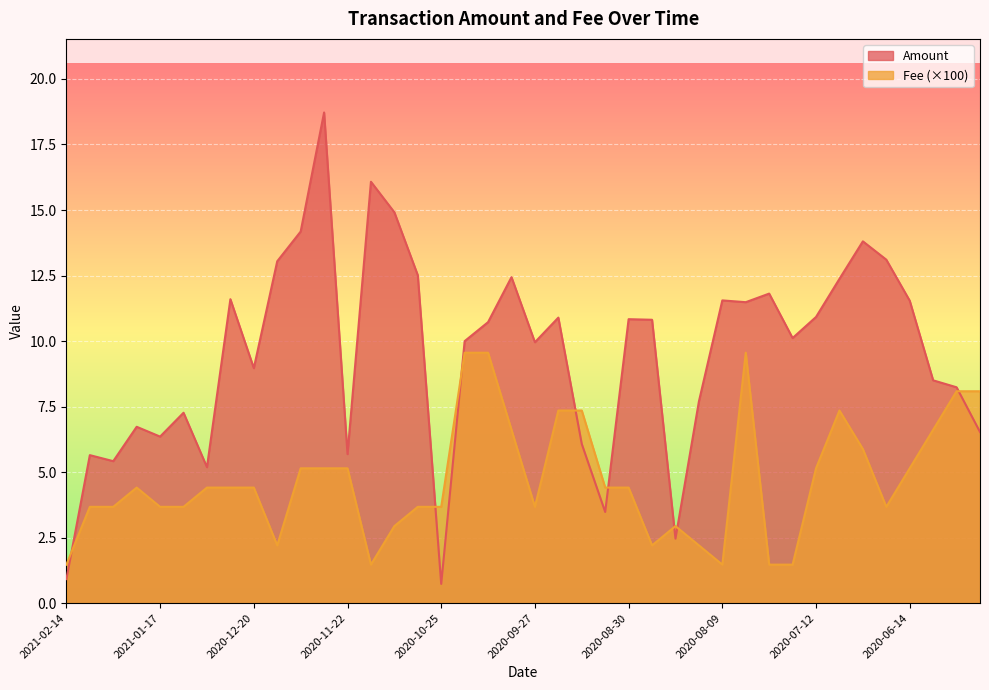

Does the chart display data point markers on the line(s)?

No